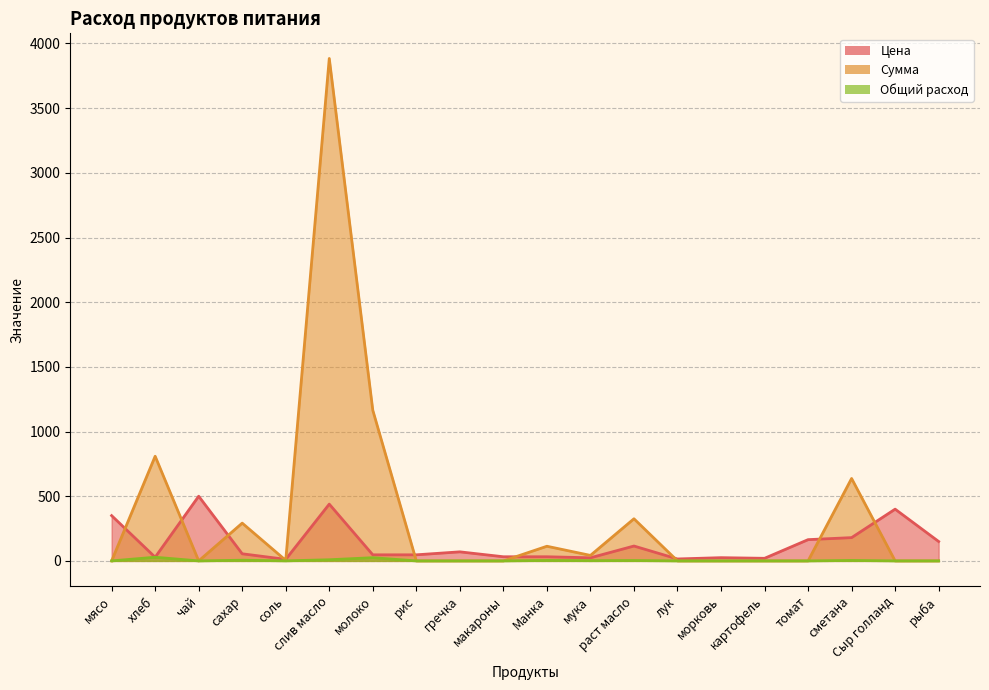

How many lines are shown in the chart?

3